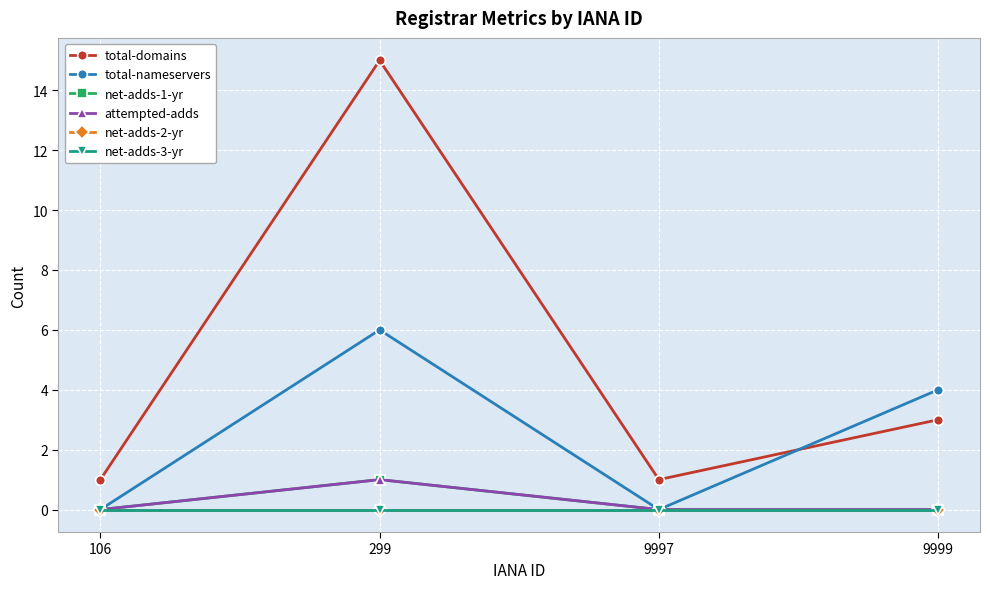

What is the sum of all total-nameservers values?

10